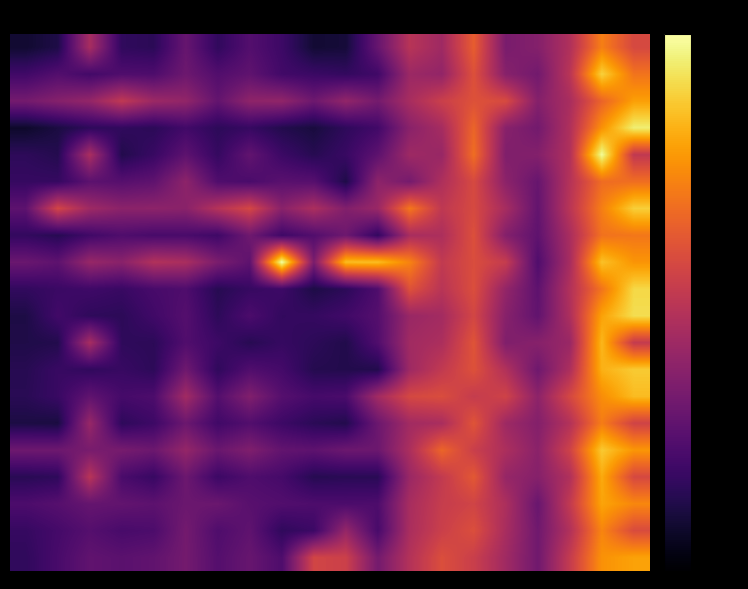

At which category does the chart reach its peak across all series?

8